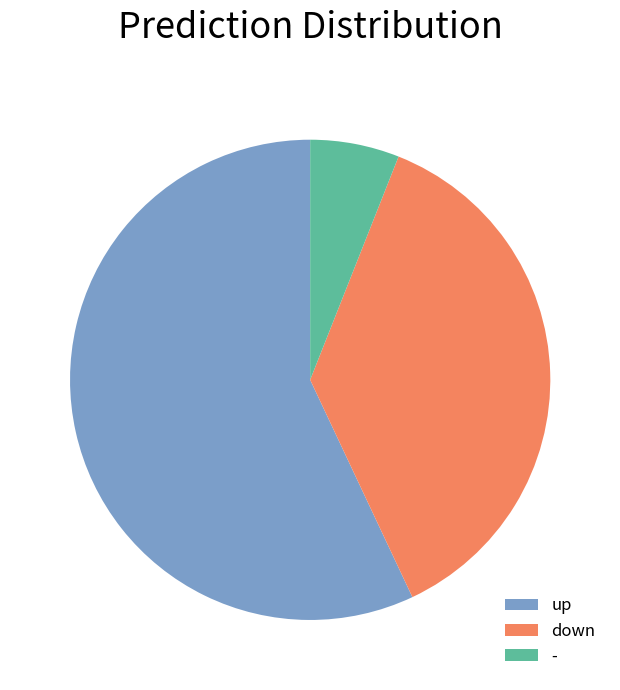

What is the smallest slice in the pie chart?

-